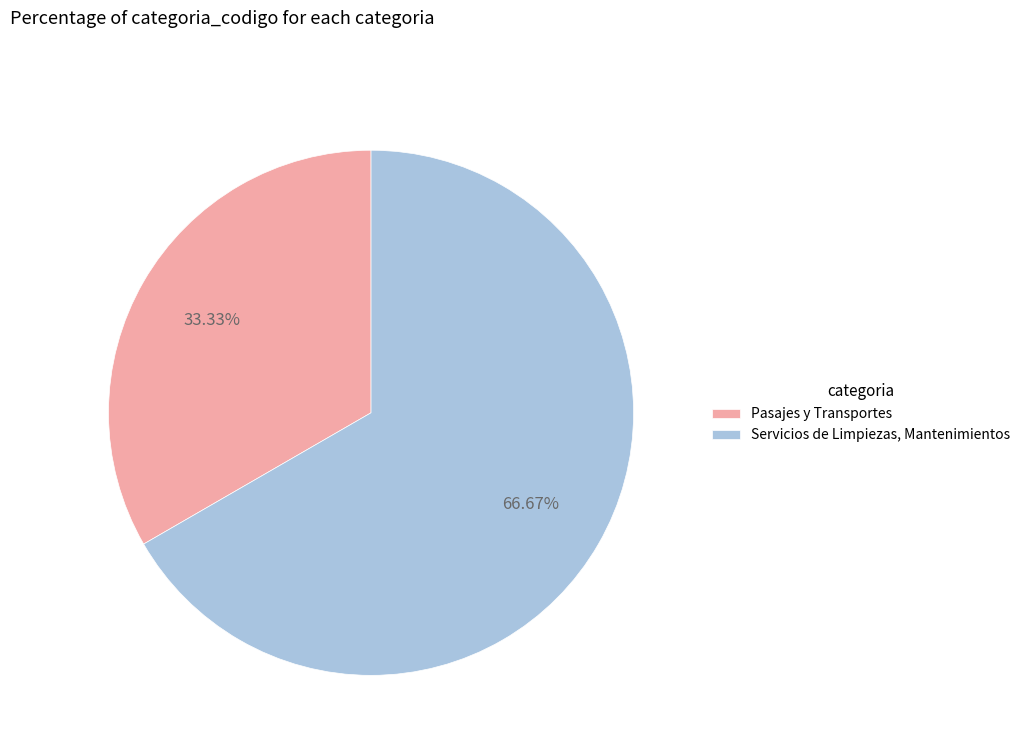

Which slice represents more than half of the pie?

Servicios de Limpiezas, Mantenimientos